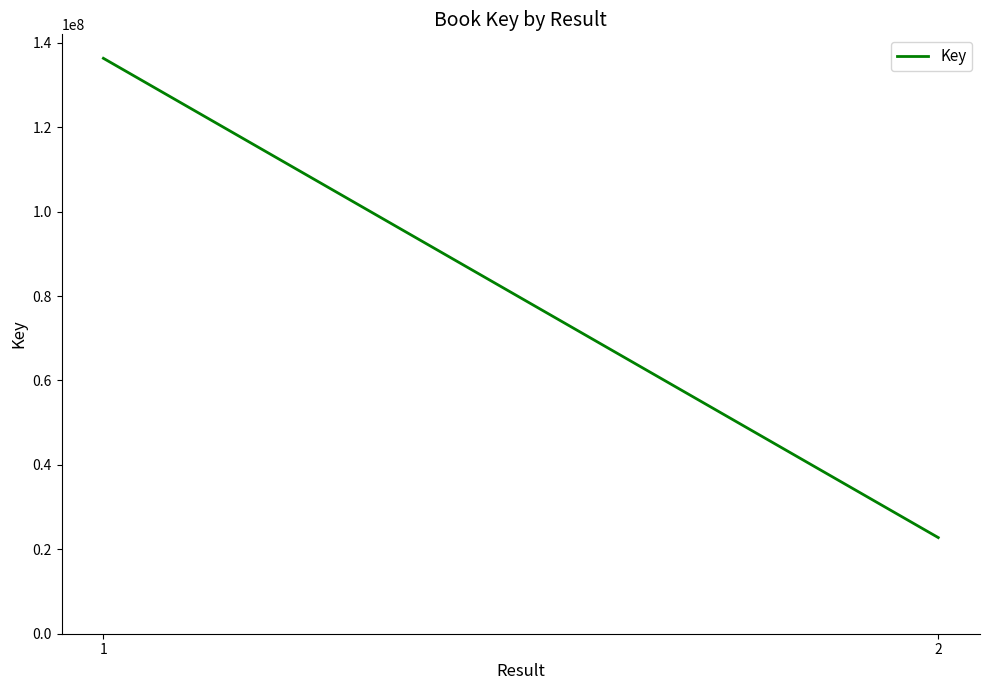

What is the average value?

79543917